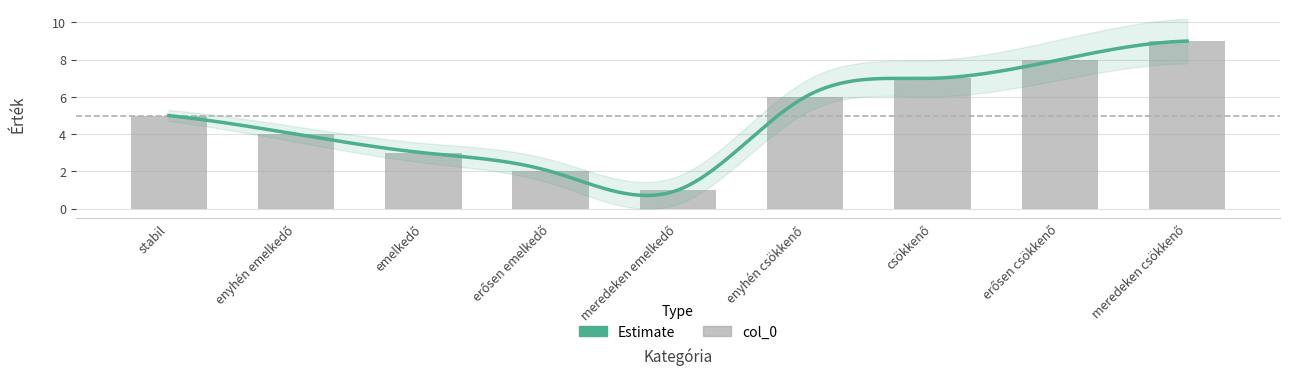

What position from the left is meredeken emelkedő?

5